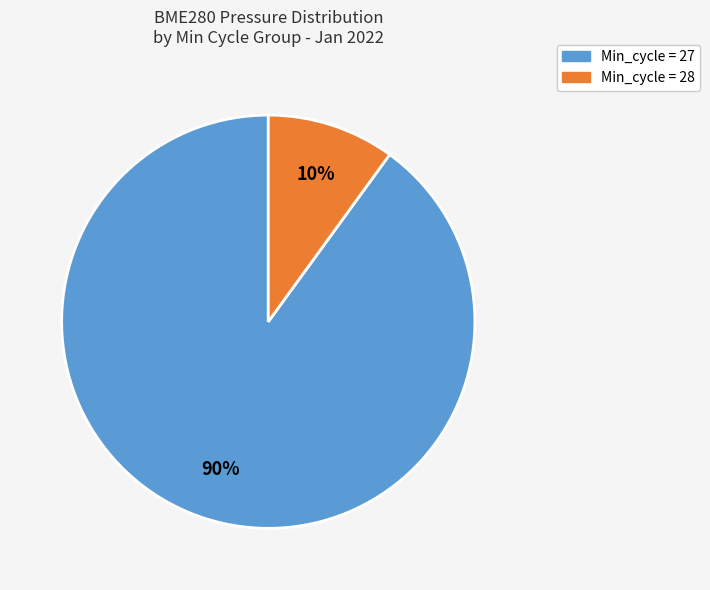

Do Min_cycle = 27 and Min_cycle = 28 together represent more than half of the pie?

Yes